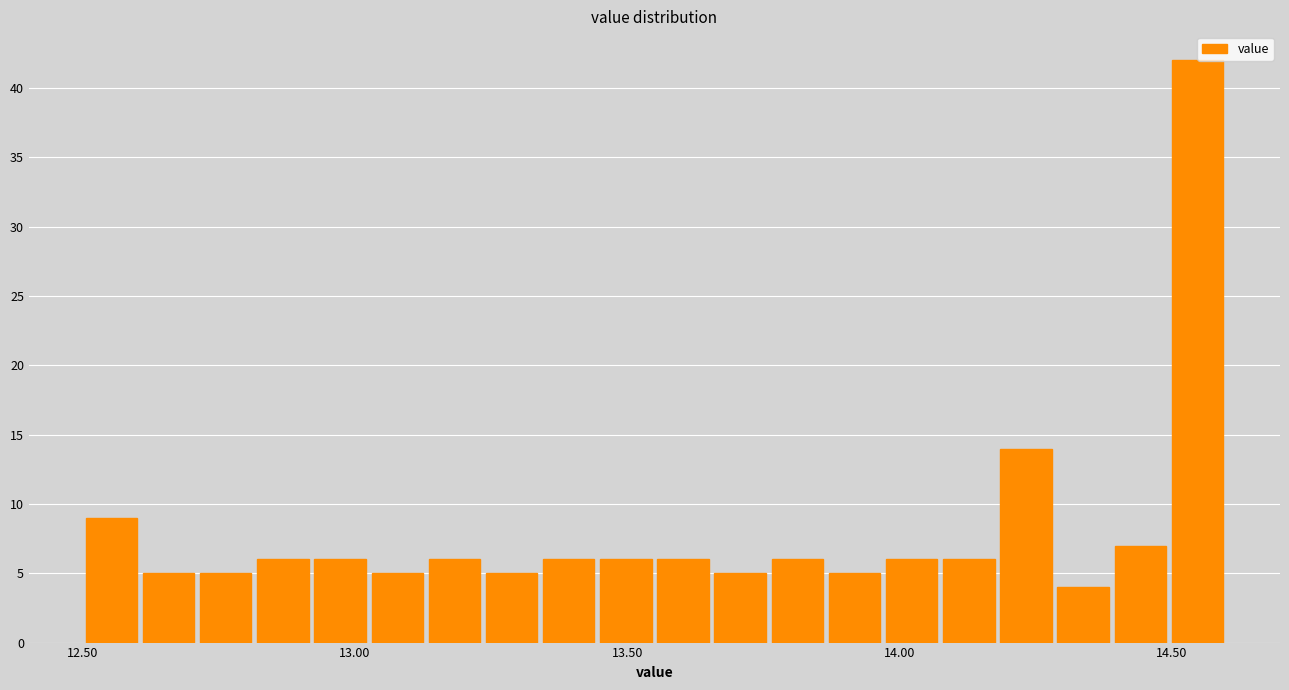

Around what value on the x-axis is the tallest bar? Give the approximate position of its centre, as read against the axis.

14.55